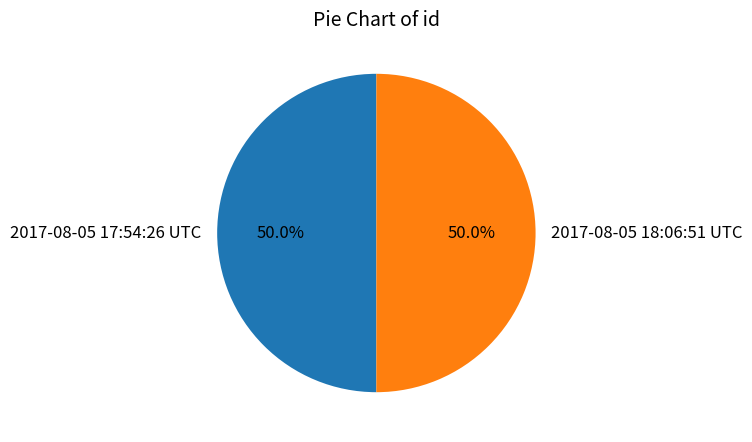

What percentage do 2017-08-05 17:54:26 UTC and 2017-08-05 18:06:51 UTC together represent?

100.0%